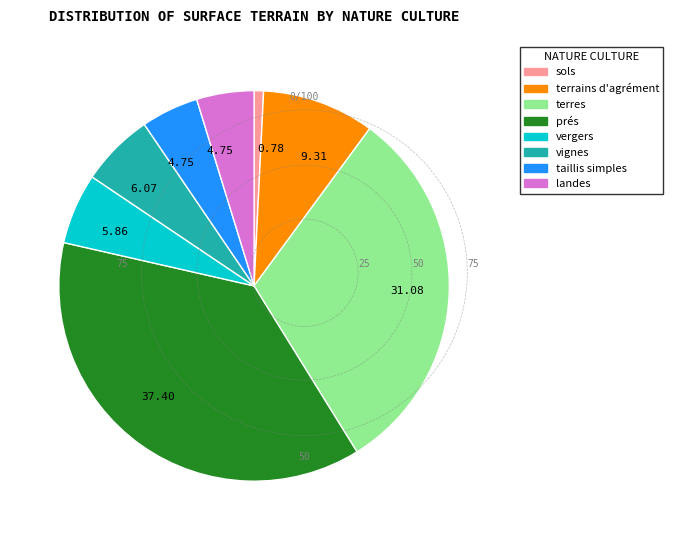

Does any single category account for the majority?

No